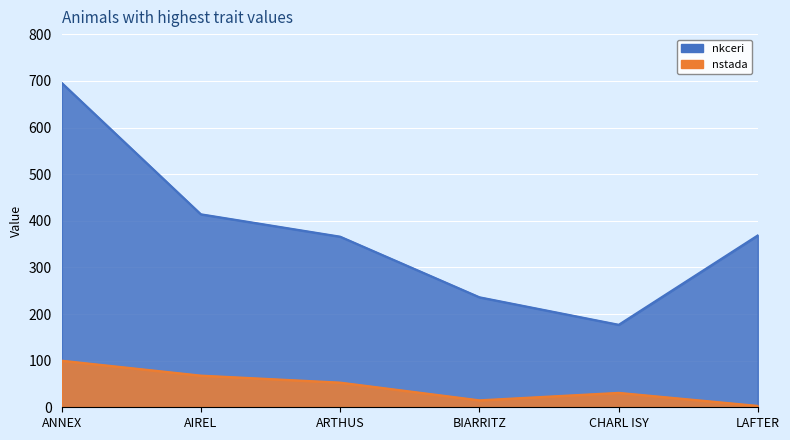

True or false: nstada and nkceri intersect in this chart.

False